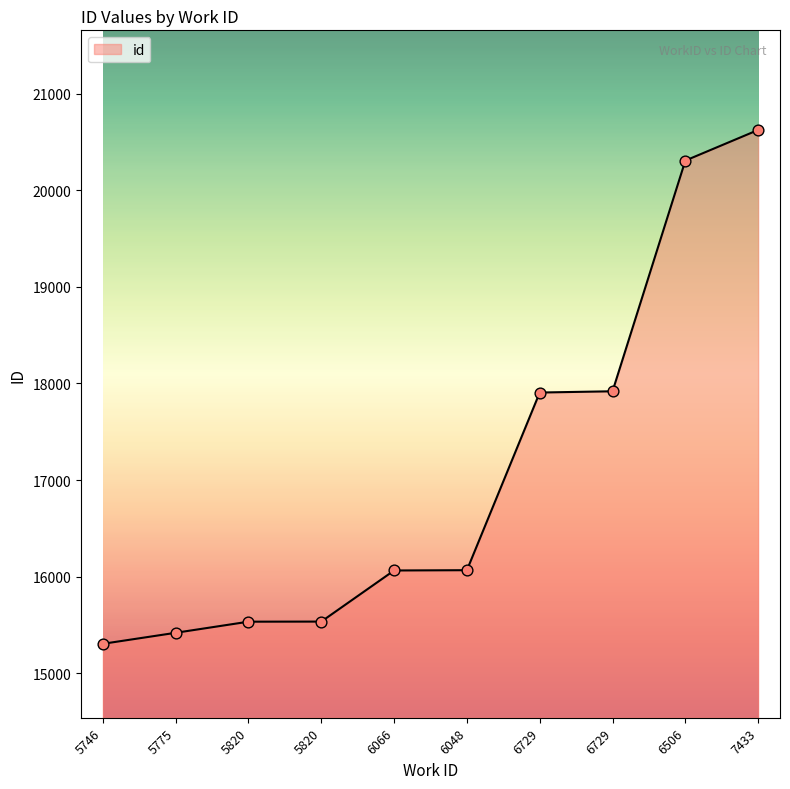

What is the change in value from 6048 to 6729?

+1852